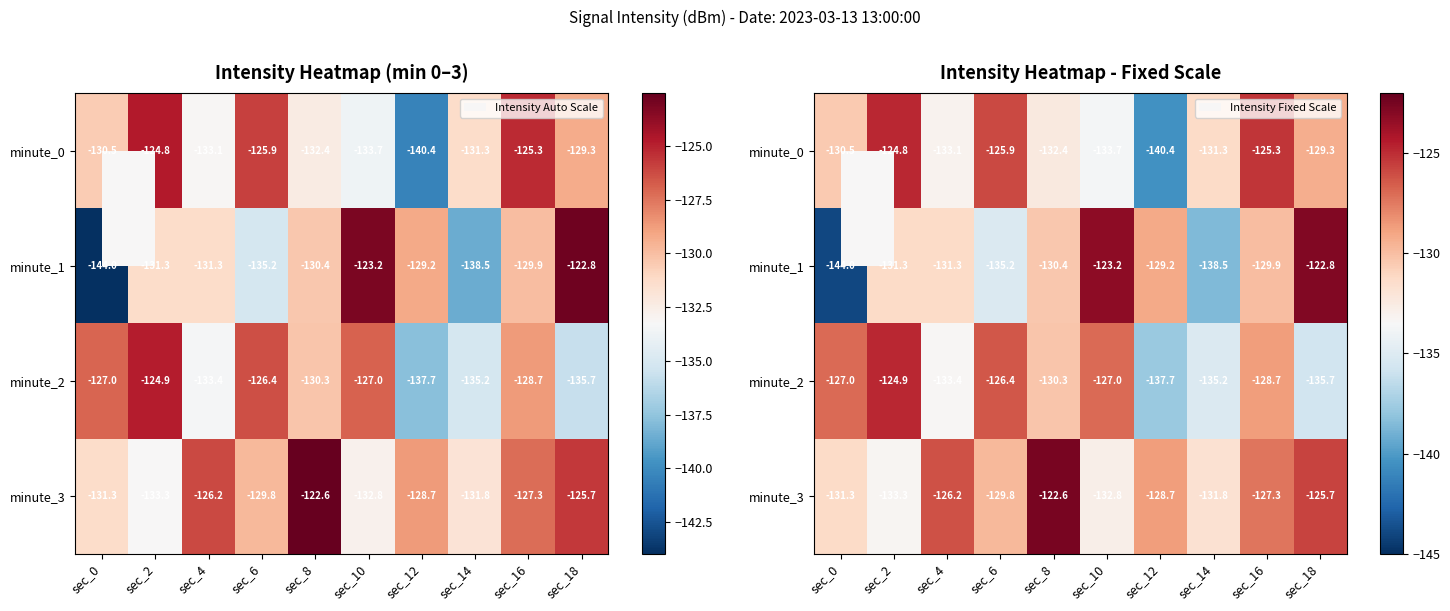

What is the smallest value displayed?

-144.0